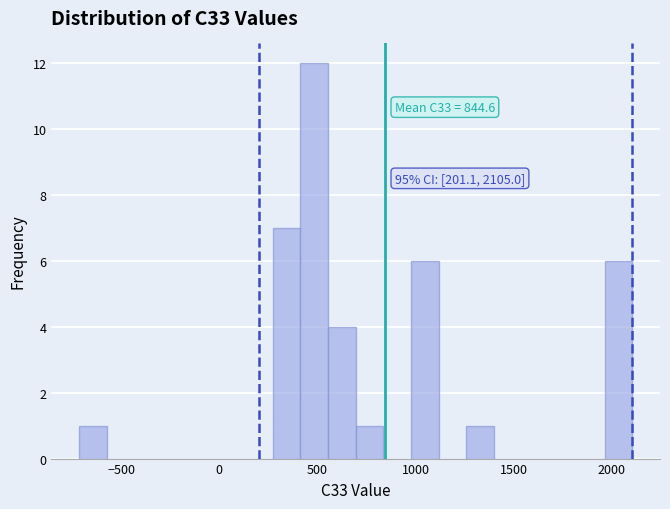

Around what value on the x-axis is the tallest bar? Give the approximate position of its centre, as read against the axis.

500